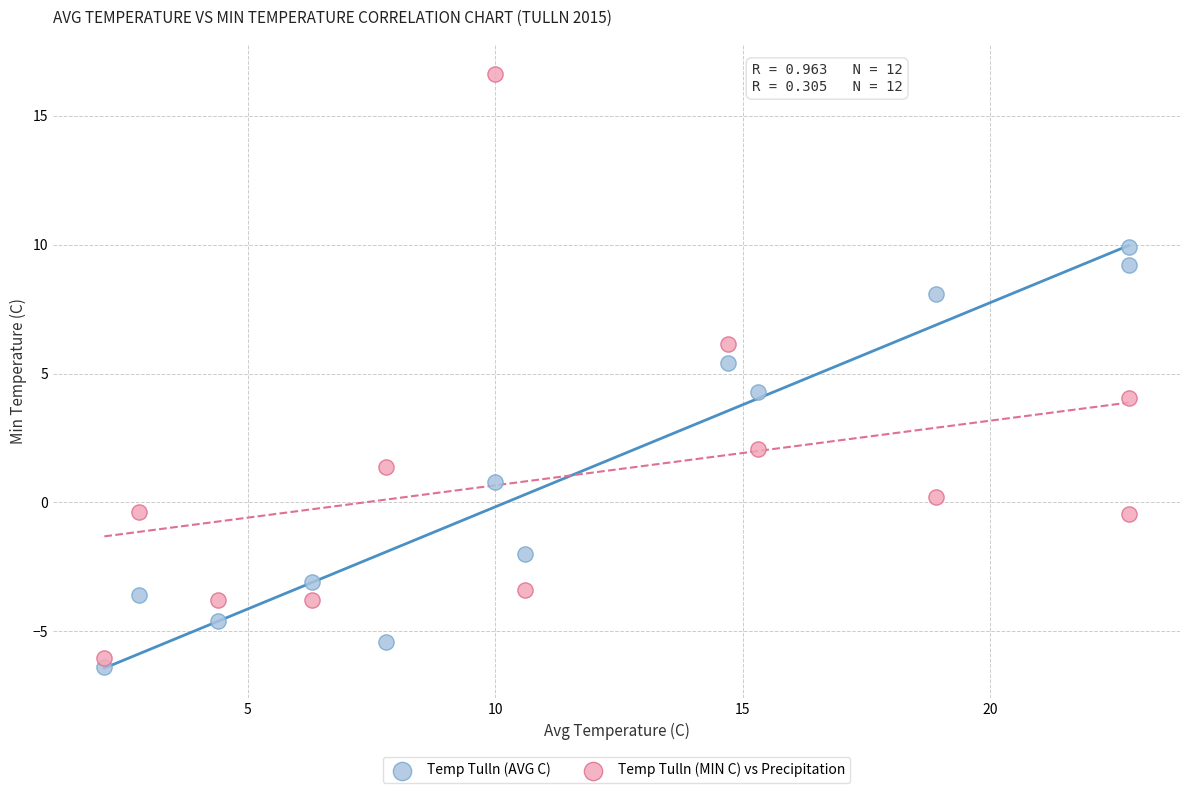

Which series has the widest spread of Y values?

Temp Tulln (MIN C) vs Precipitation